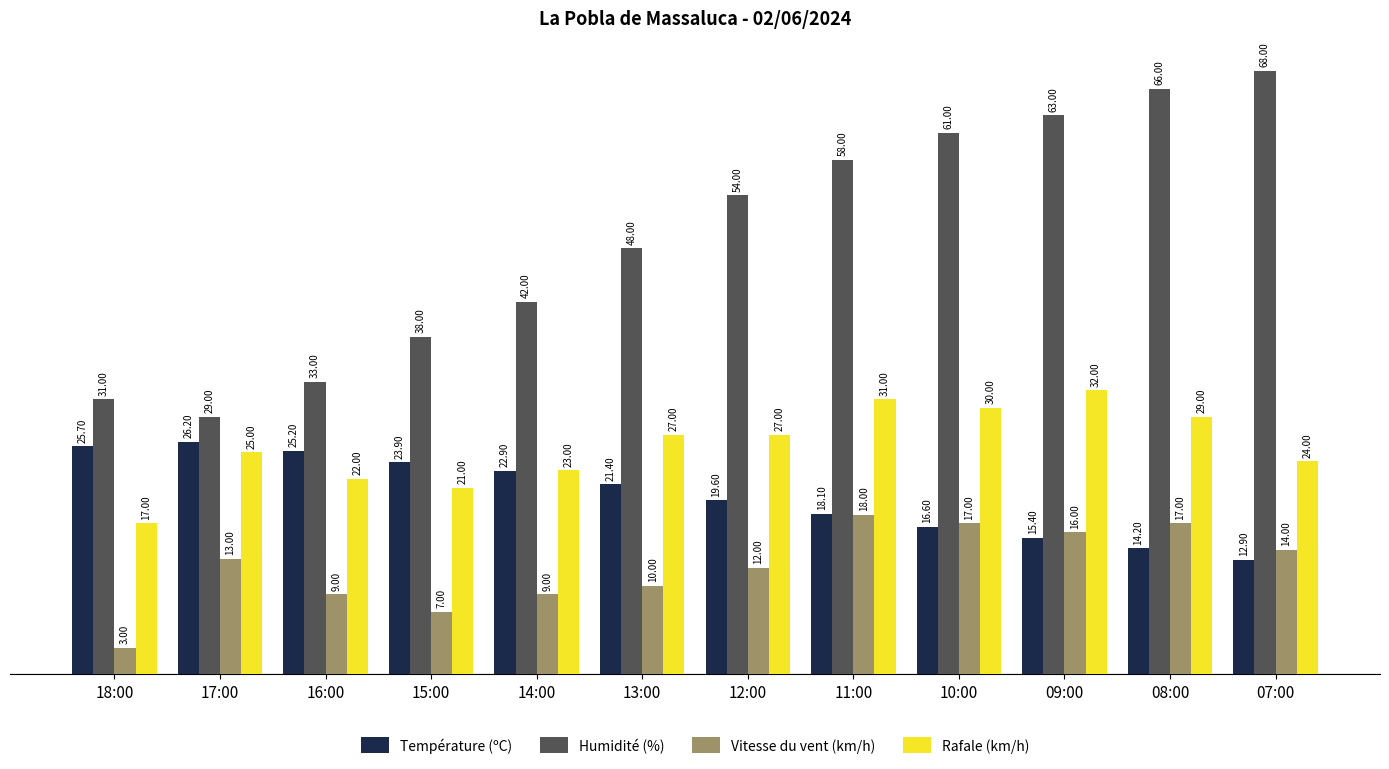

Rank the series by their maximum value, from highest to lowest.

Humidité (%), Rafale (km/h), Température (ºC), Vitesse du vent (km/h)